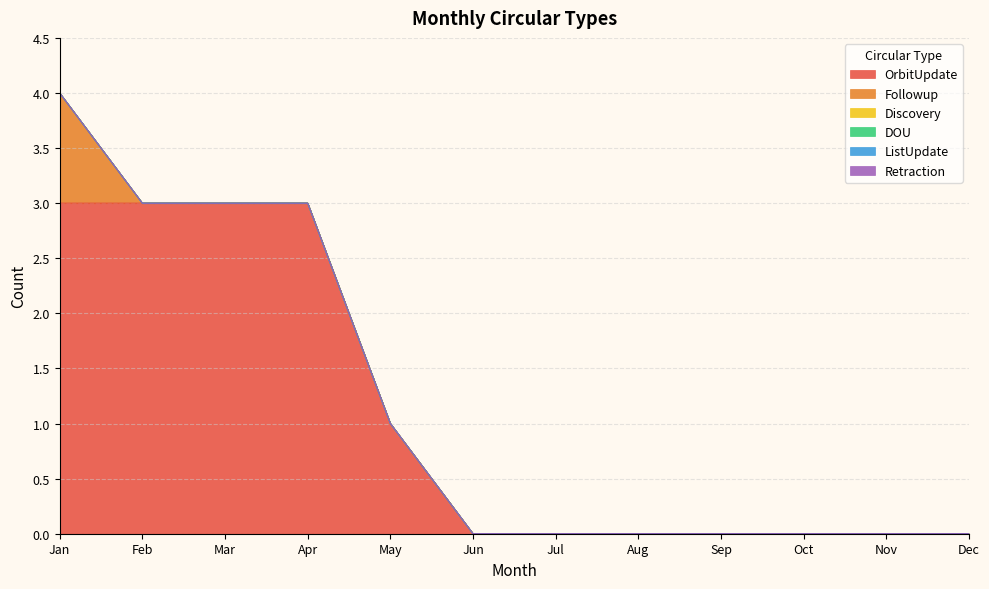

True or false: OrbitUpdate and DOU intersect in this chart.

False